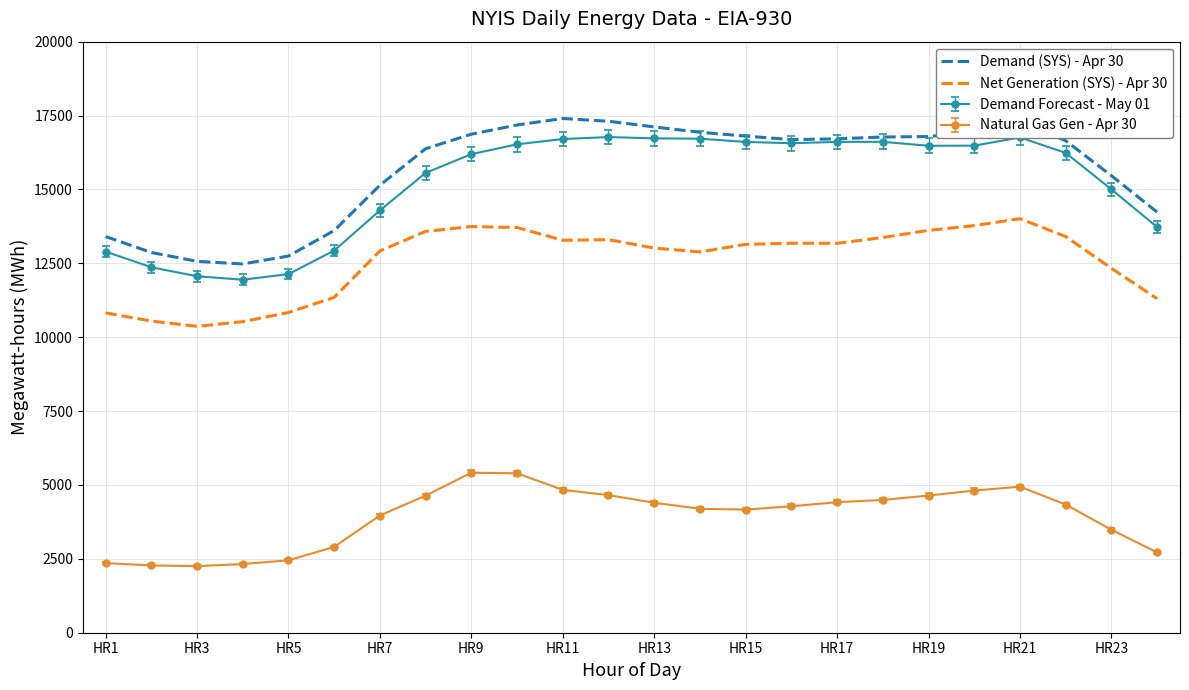

What is the greatest value displayed?

17401